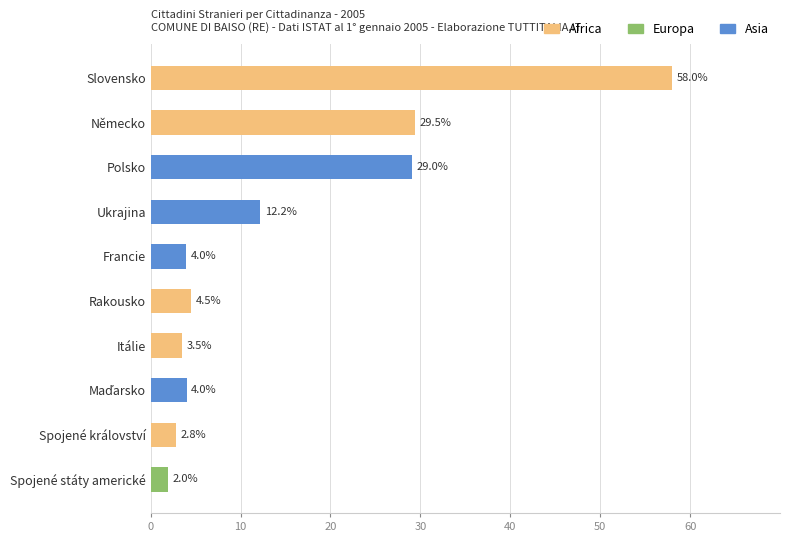

Are the bars horizontal?

Yes